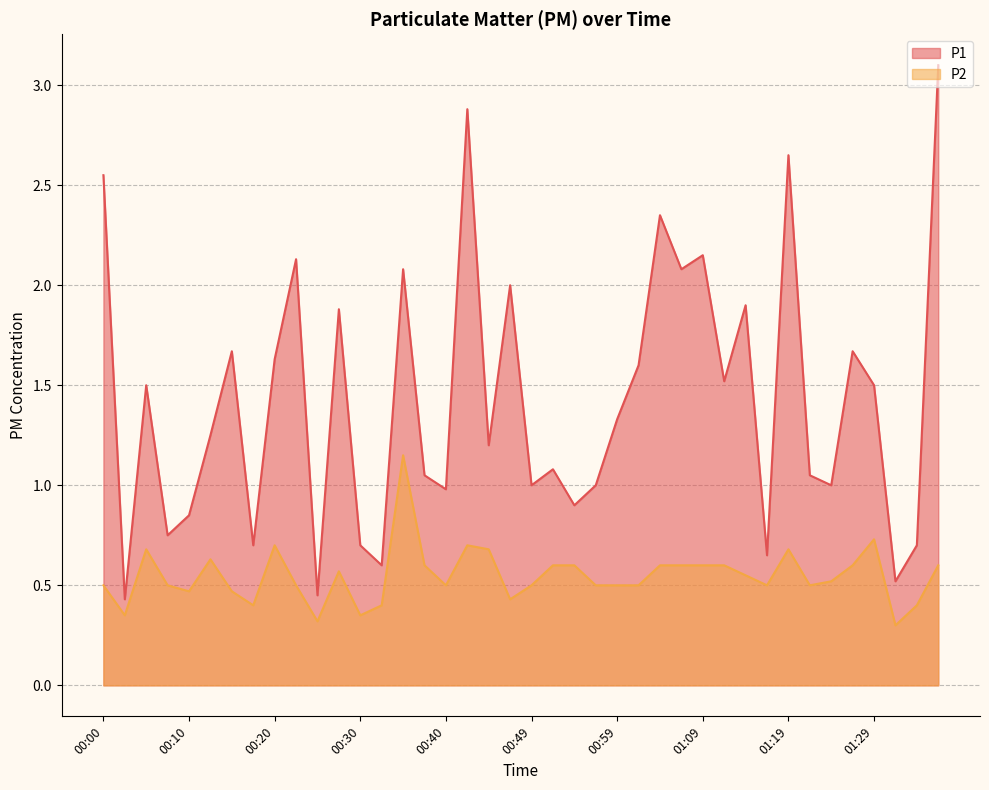

Which has a higher value, 01:04 or 00:32?

01:04